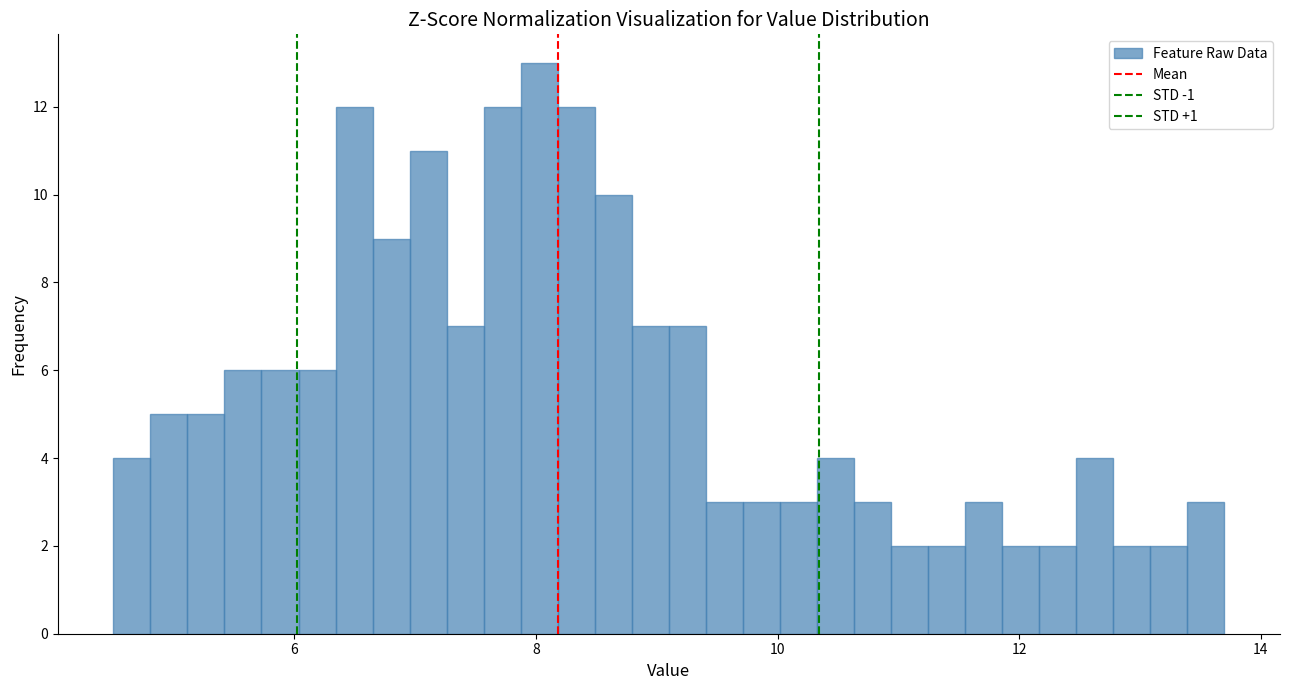

Around what value on the x-axis is the tallest bar? Give the approximate position of its centre, as read against the axis.

8.0